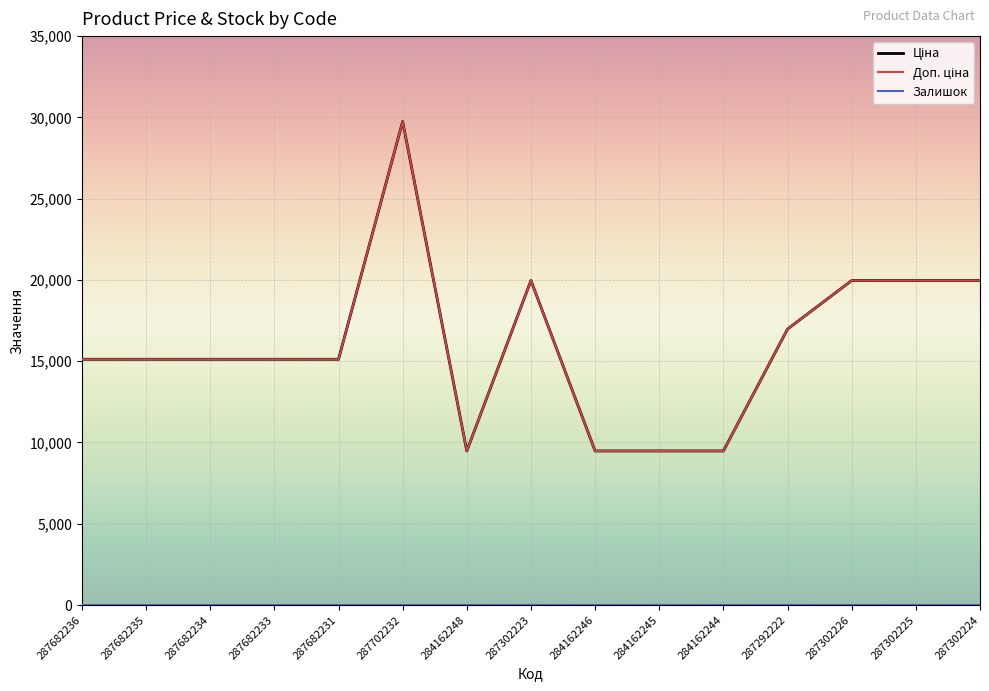

Which category has the highest value in the Доп. ціна series?

287702232